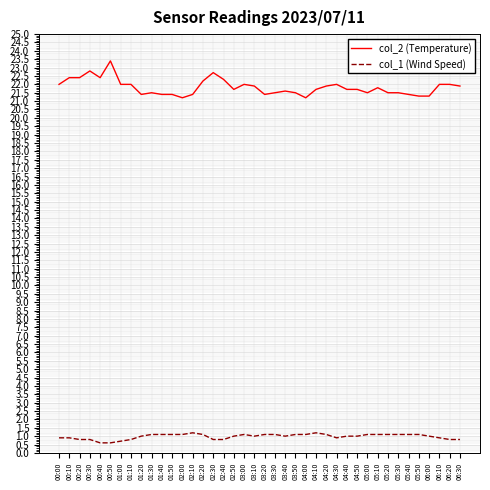

True or false: col_1 (Wind Speed) has more than 1 interior local peaks.

True